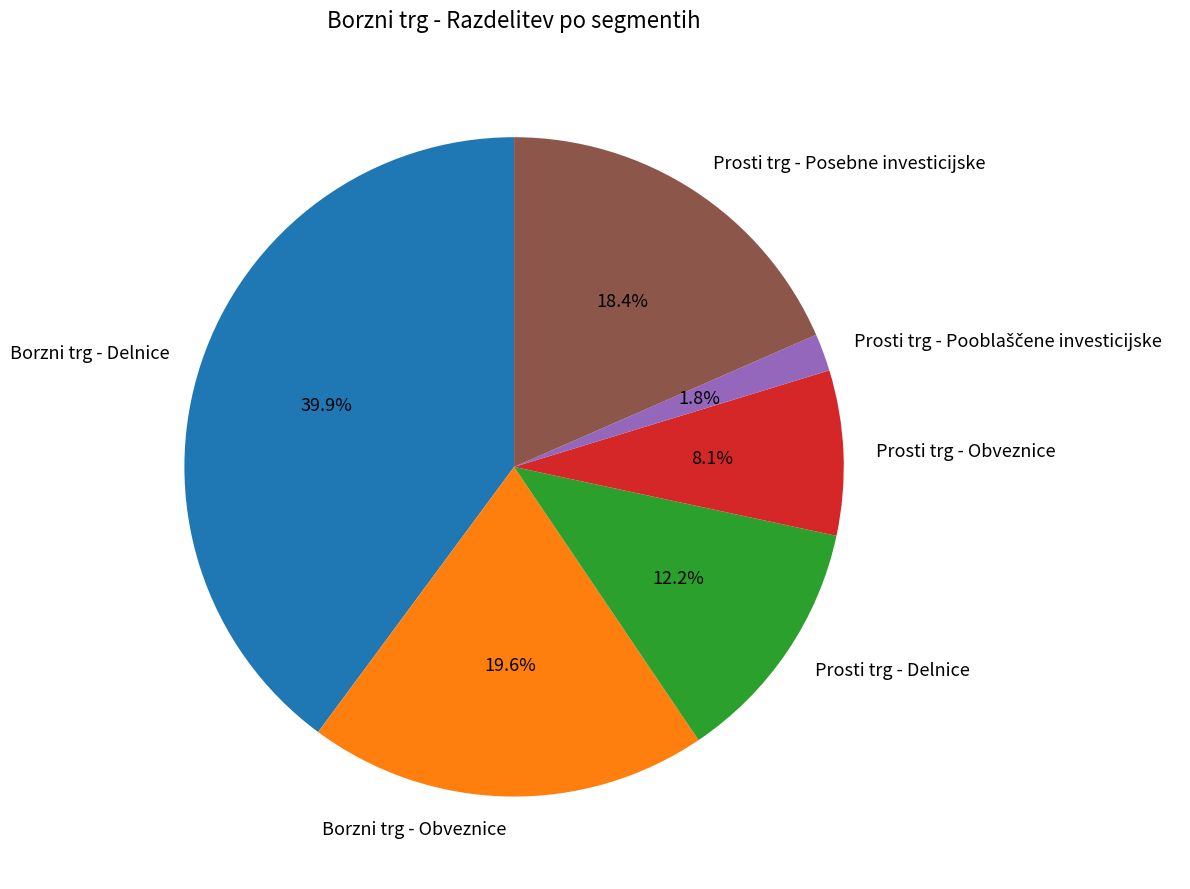

Does any single category account for the majority?

No